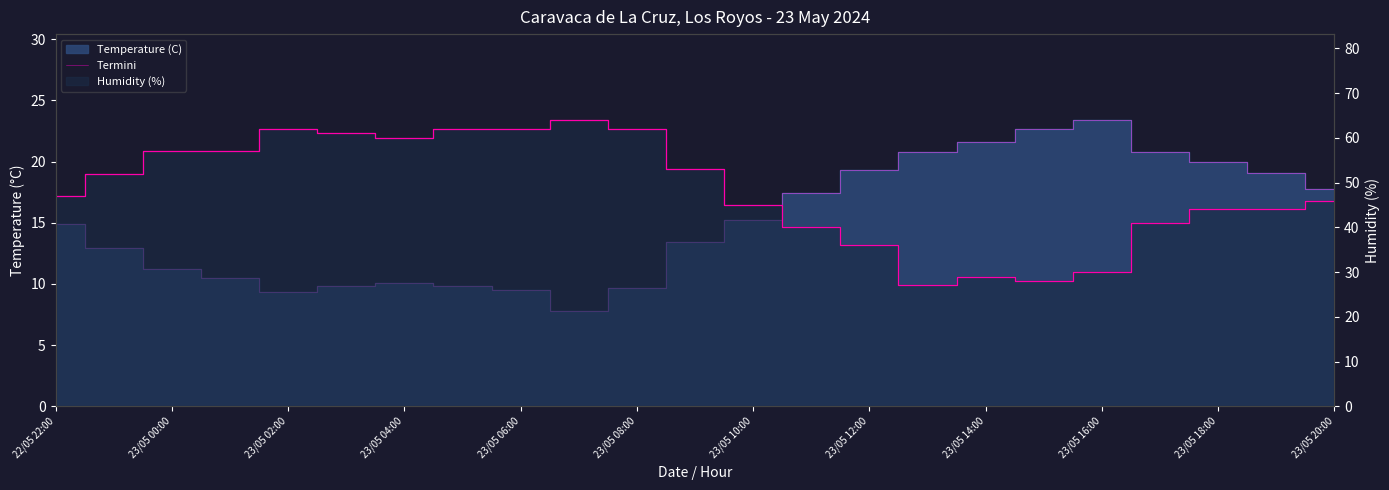

True or false: there are more than 0 points higher than both neighbors.

True